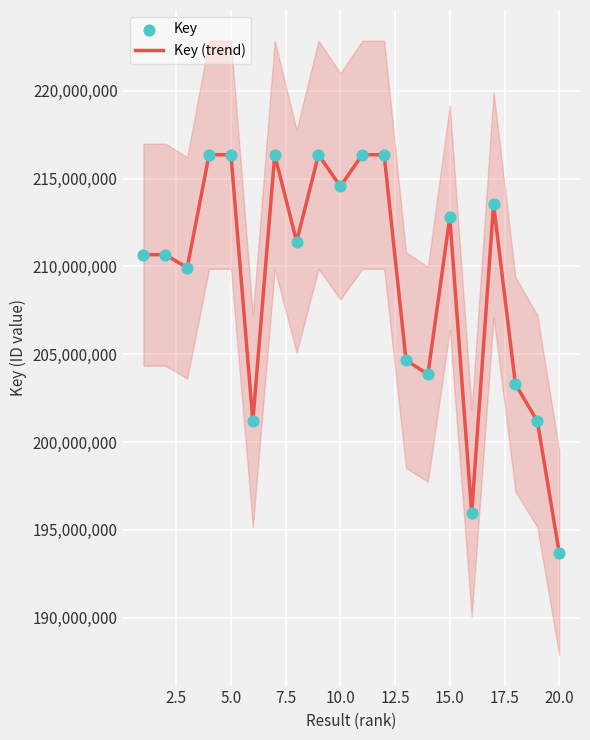

What are all the series names shown in the legend?

Key (trend), Key